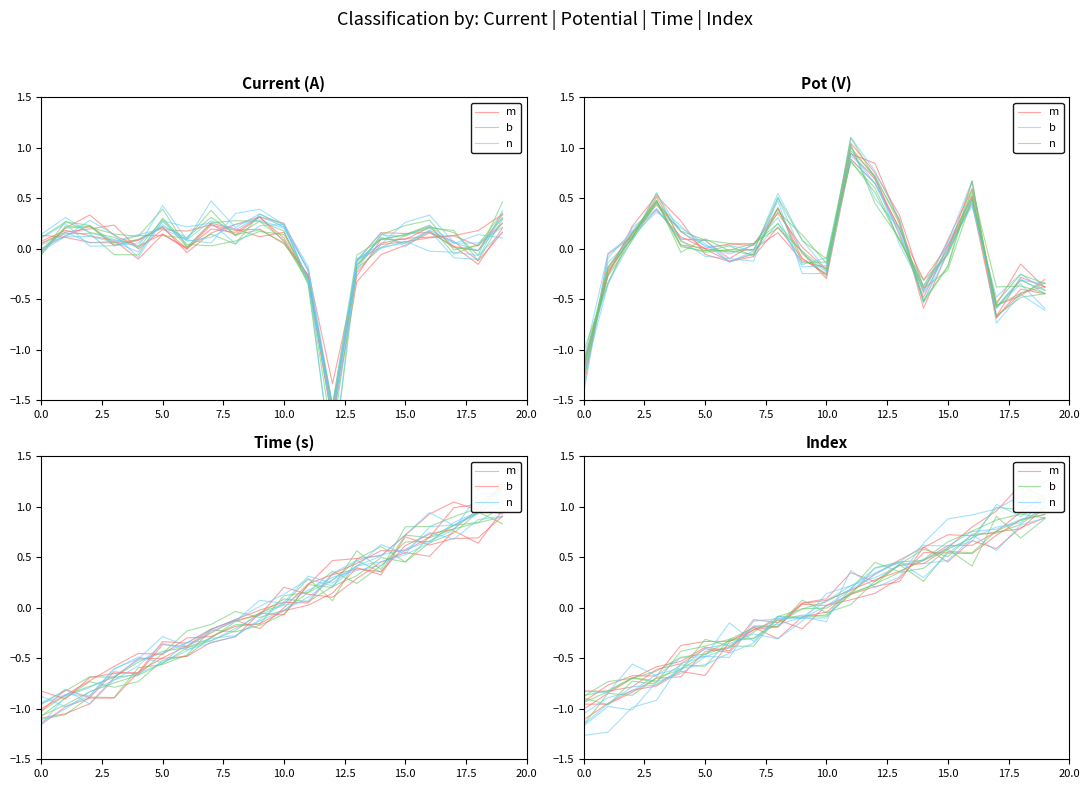

What is the highest value of the b series?

1.0